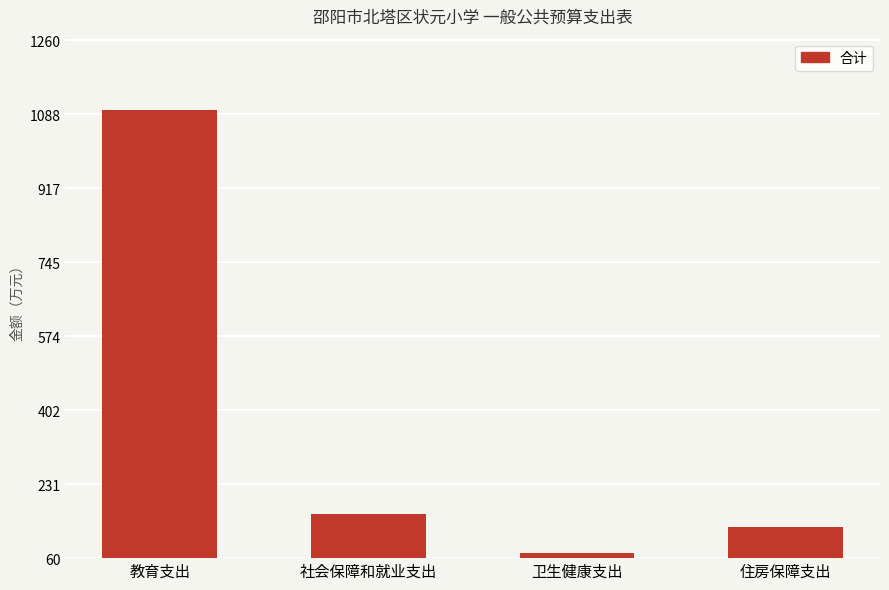

At which label does the data first exceed 161?

教育支出